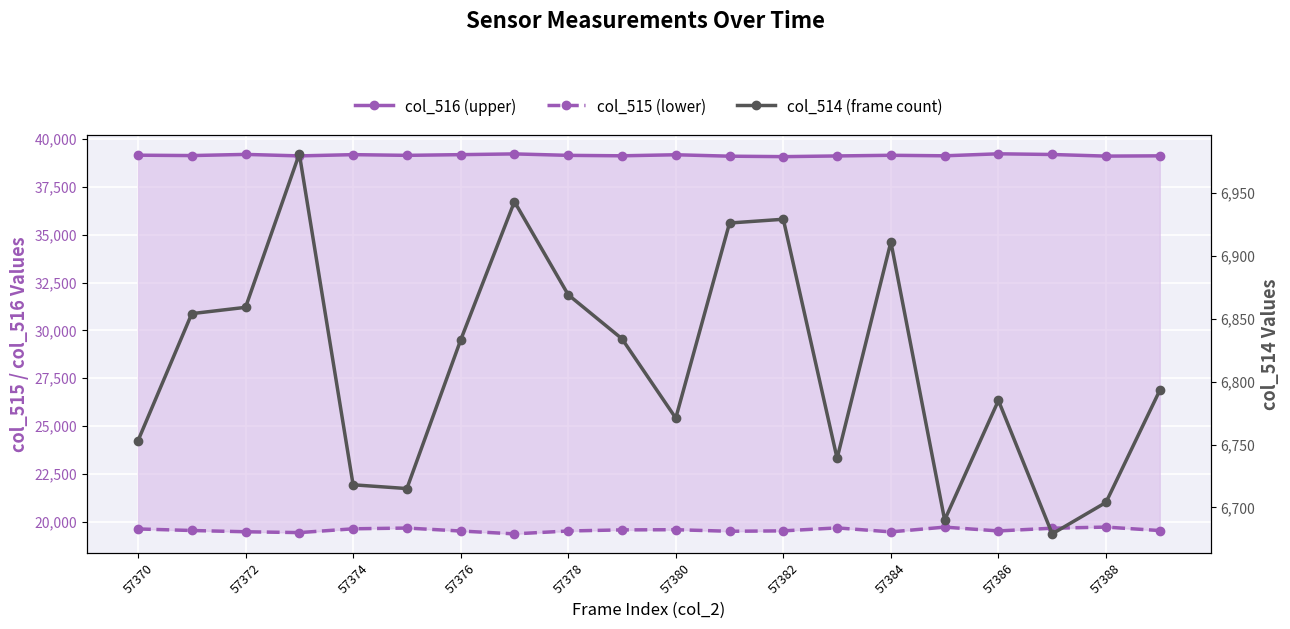

At which category is the sum across all series the highest?

57370